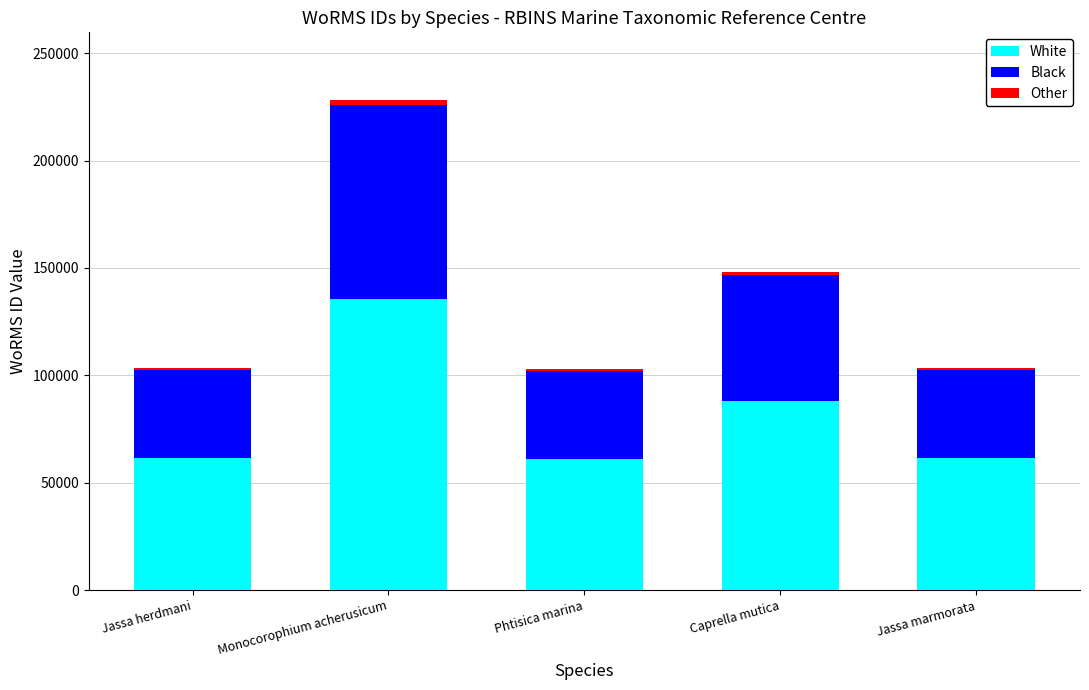

At which label does White reach its peak?

Monocorophium acherusicum